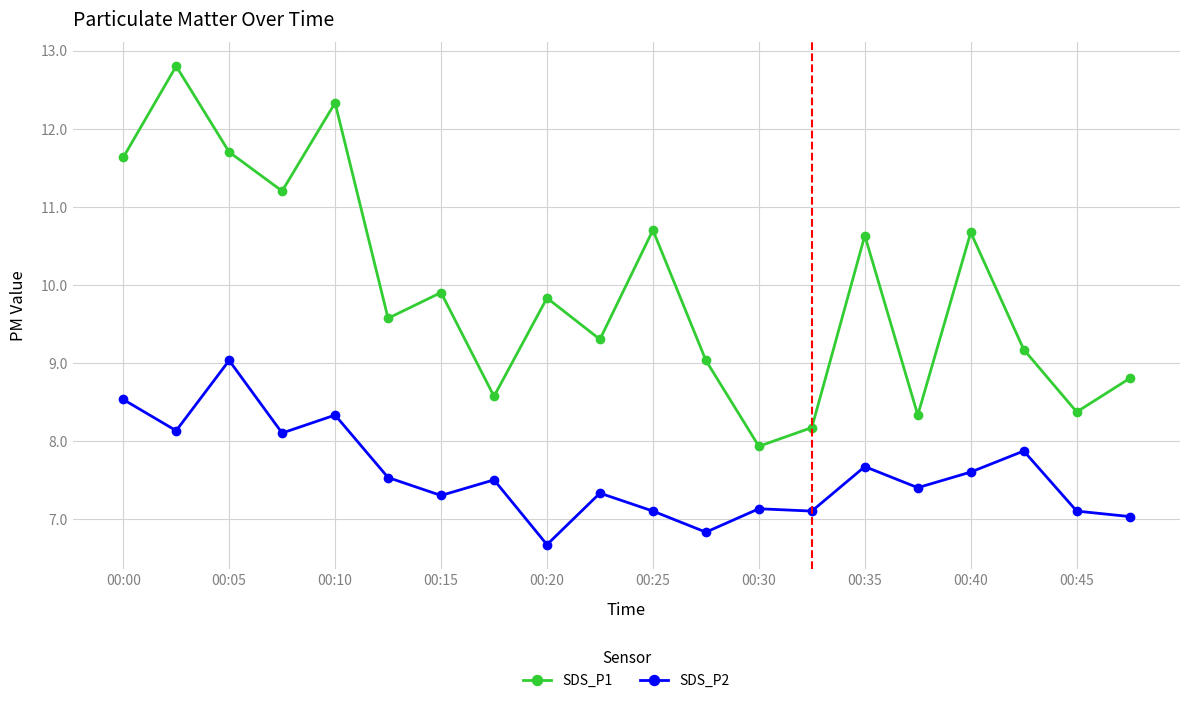

In SDS_P1, how many points are lower than both neighbors (excluding endpoints)?

7